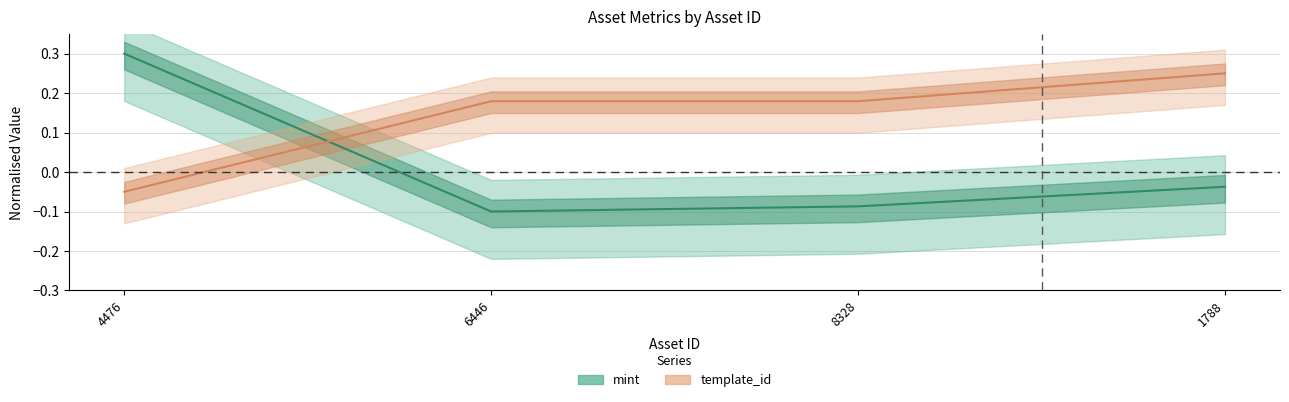

What is the spread (max minus min) of values at 4476?

0.4